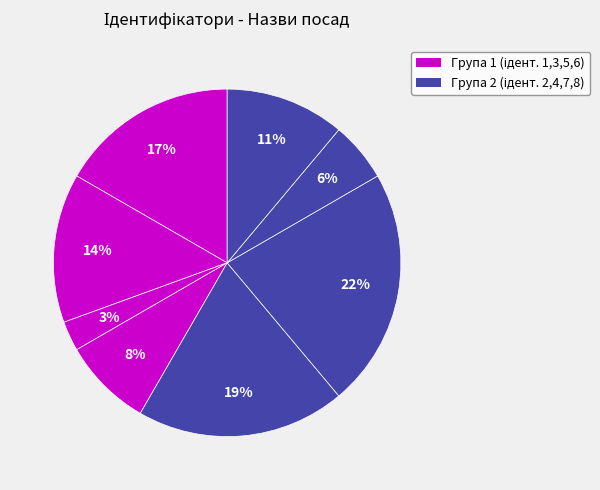

How many slices are in this pie chart?

8